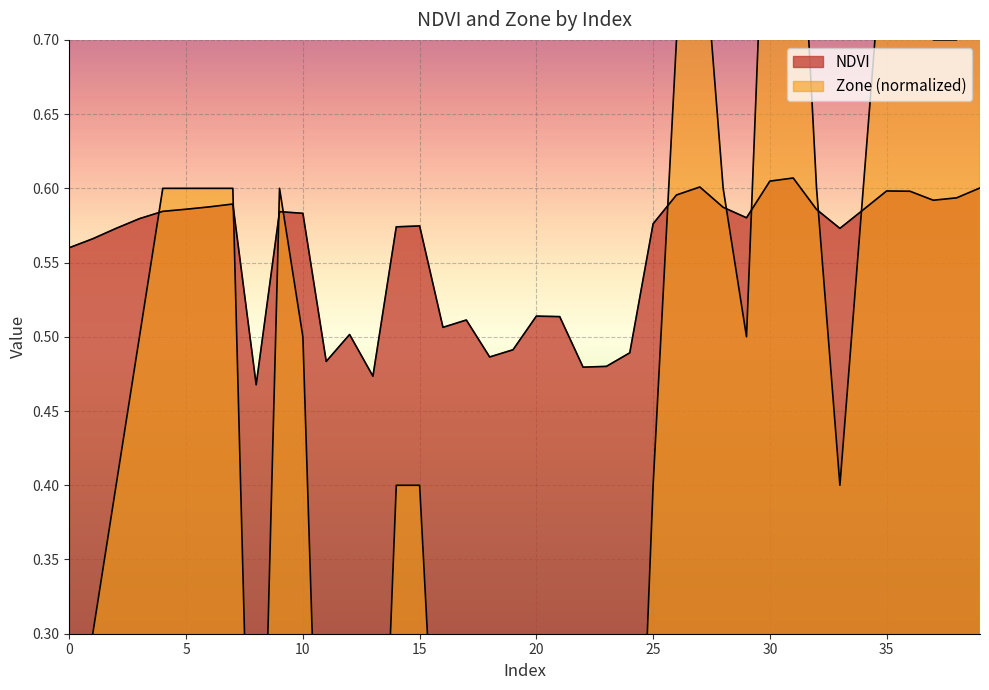

Reading left to right, what are all the values shown in this chart?

NDVI: 0.6	0.6	0.6	0.6	0.6	0.6	0.6	0.6	0.5	0.6	0.6	0.5	0.5	0.5	0.6	0.6	0.5	0.5	0.5	0.5	0.5	0.5	0.5	0.5	0.5	0.6	0.6	0.6	0.6	0.6	0.6	0.6	0.6	0.6	0.6	0.6	0.6	0.6	0.6	0.6
Zone: 0.2	0.3	0.4	0.5	0.6	0.6	0.6	0.6	0.0	0.6	0.5	0.0	0.1	0.0	0.4	0.4	0.1	0.1	0.0	0.0	0.1	0.1	0.0	0.0	0.0	0.4	0.7	0.8	0.6	0.5	0.9	0.9	0.6	0.4	0.6	0.8	0.8	0.7	0.7	0.8